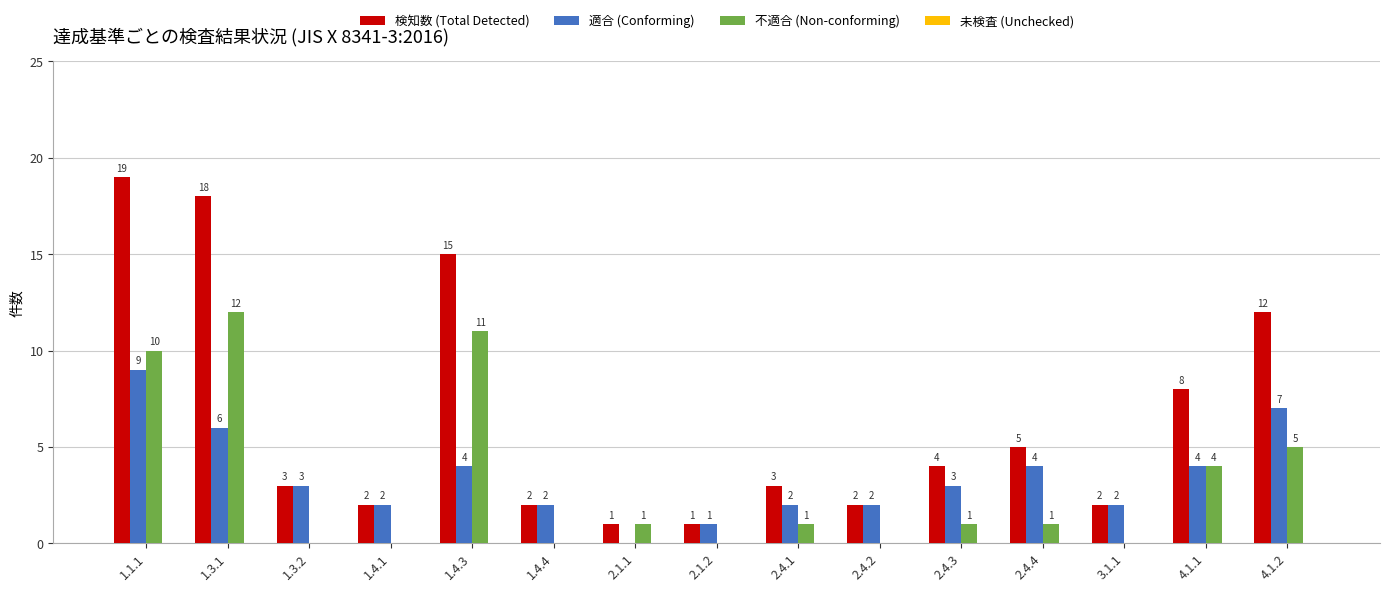

Reading left to right, extract all data points from this chart.

検知数 (Total Detected): 1.1.1=19	1.3.1=18	1.3.2=3	1.4.1=2	1.4.3=15	1.4.4=2	2.1.1=1	2.1.2=1	2.4.1=3	2.4.2=2	2.4.3=4	2.4.4=5	3.1.1=2	4.1.1=8	4.1.2=12
適合 (Conforming): 1.1.1=9	1.3.1=6	1.3.2=3	1.4.1=2	1.4.3=4	1.4.4=2	2.1.1=0	2.1.2=1	2.4.1=2	2.4.2=2	2.4.3=3	2.4.4=4	3.1.1=2	4.1.1=4	4.1.2=7
不適合 (Non-conforming): 1.1.1=10	1.3.1=12	1.3.2=0	1.4.1=0	1.4.3=11	1.4.4=0	2.1.1=1	2.1.2=0	2.4.1=1	2.4.2=0	2.4.3=1	2.4.4=1	3.1.1=0	4.1.1=4	4.1.2=5